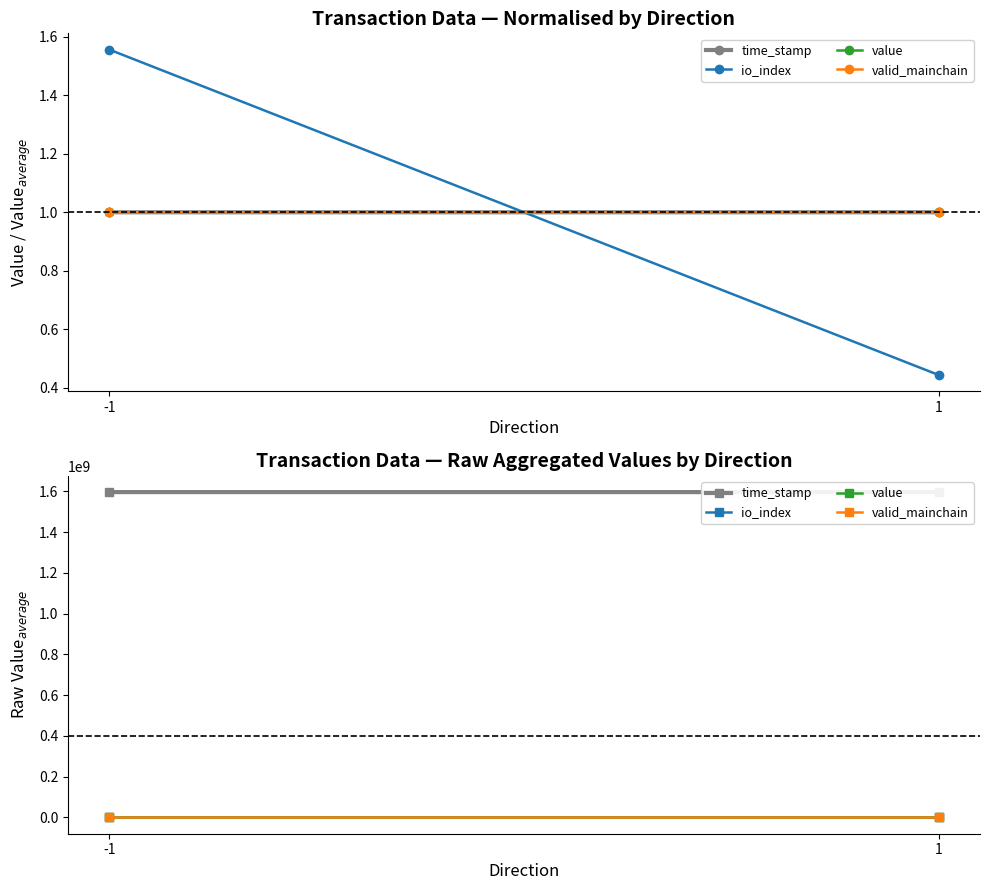

Reading left to right, what are all the values shown in this chart?

time_stamp: -1=1595760267.0	1=1595722764.0
io_index: -1=2.3	1=0.7
value: -1=0.1	1=0.1
valid_mainchain: -1=1.0	1=1.0